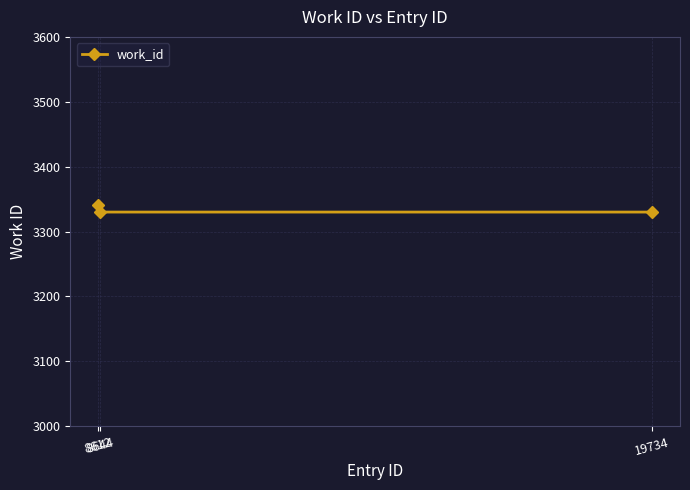

What is the average value?

3334